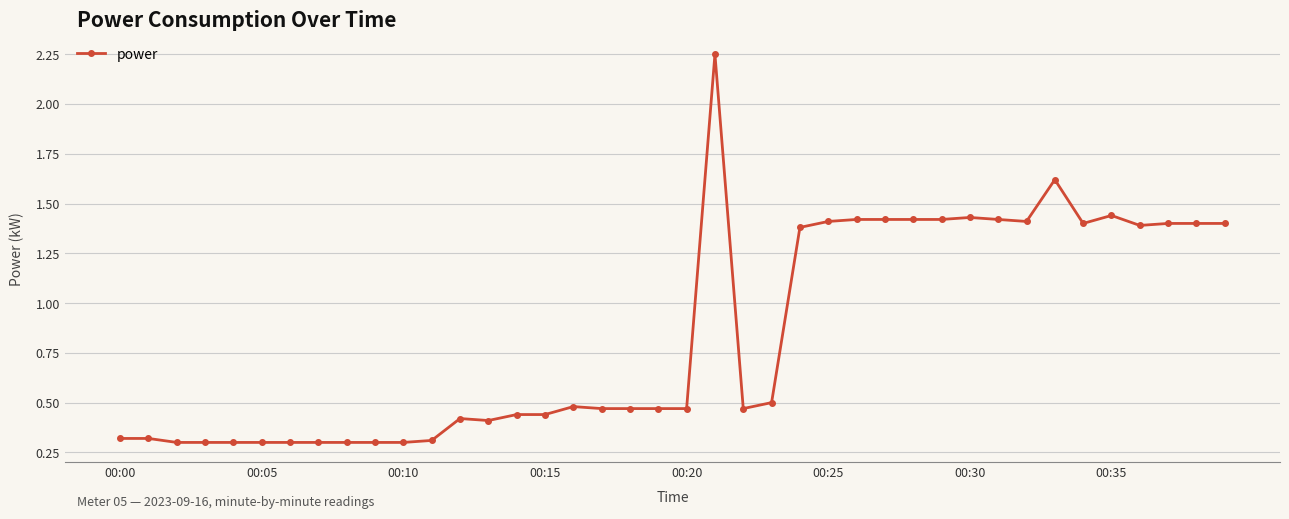

How many values are between 0 and 1?

23